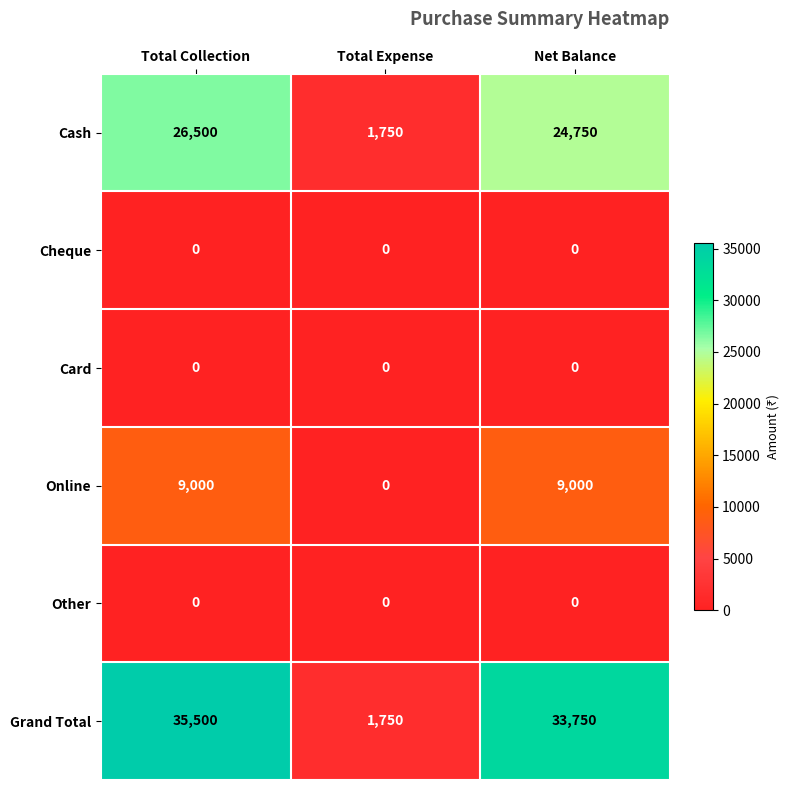

What is the maximum value shown in the chart?

35500